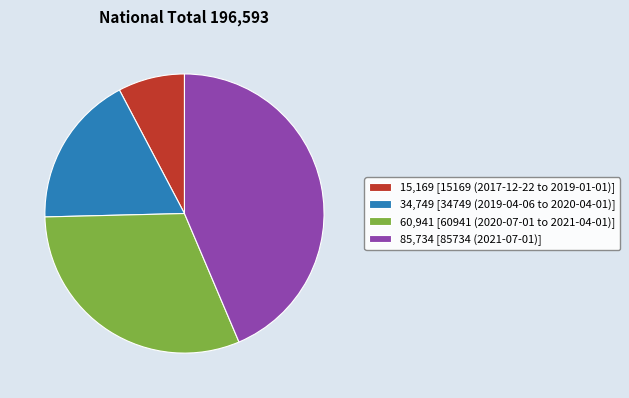

Is there a majority slice in this chart?

No